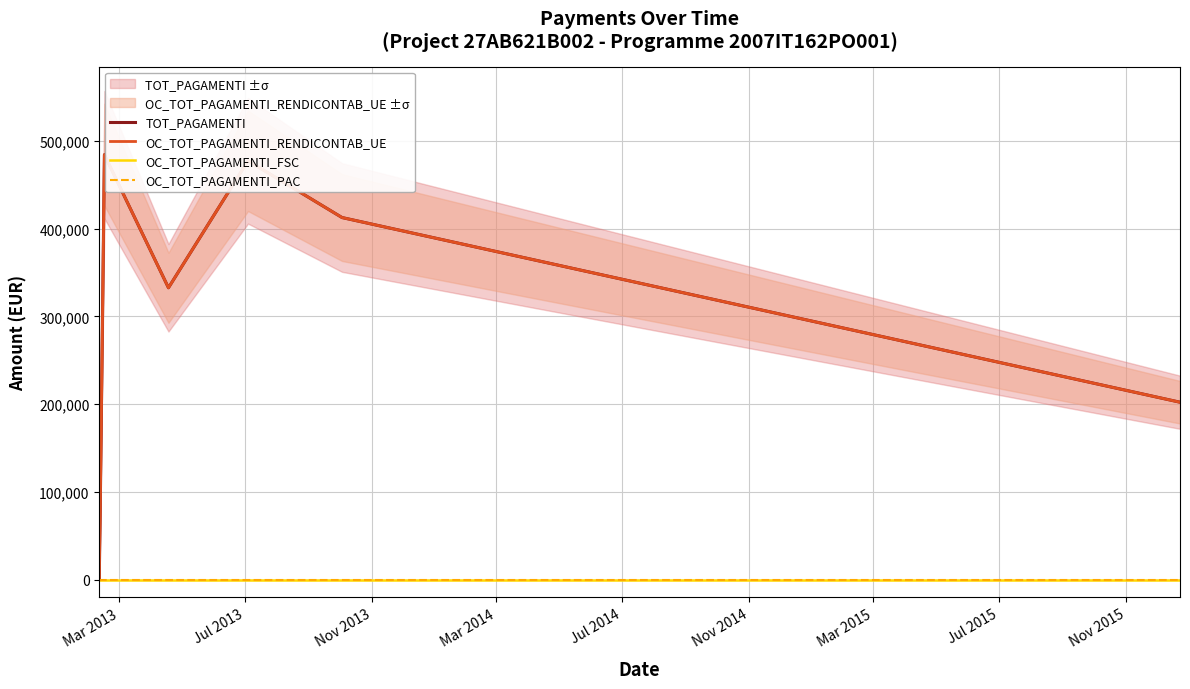

What is the value of the TOT_PAGAMENTI point at the 4th from the left?

332670.7